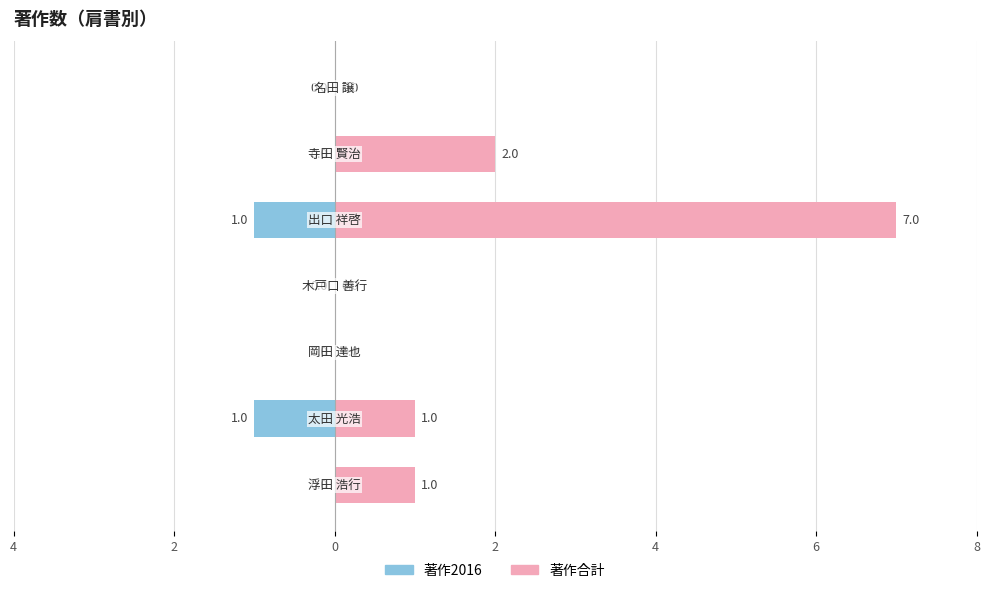

True or false: 著作合計 has a value of -3 at 2.

False